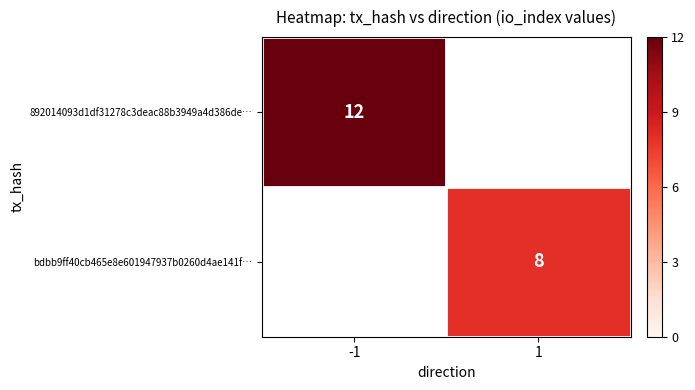

Which category has the highest value across all series?

-1